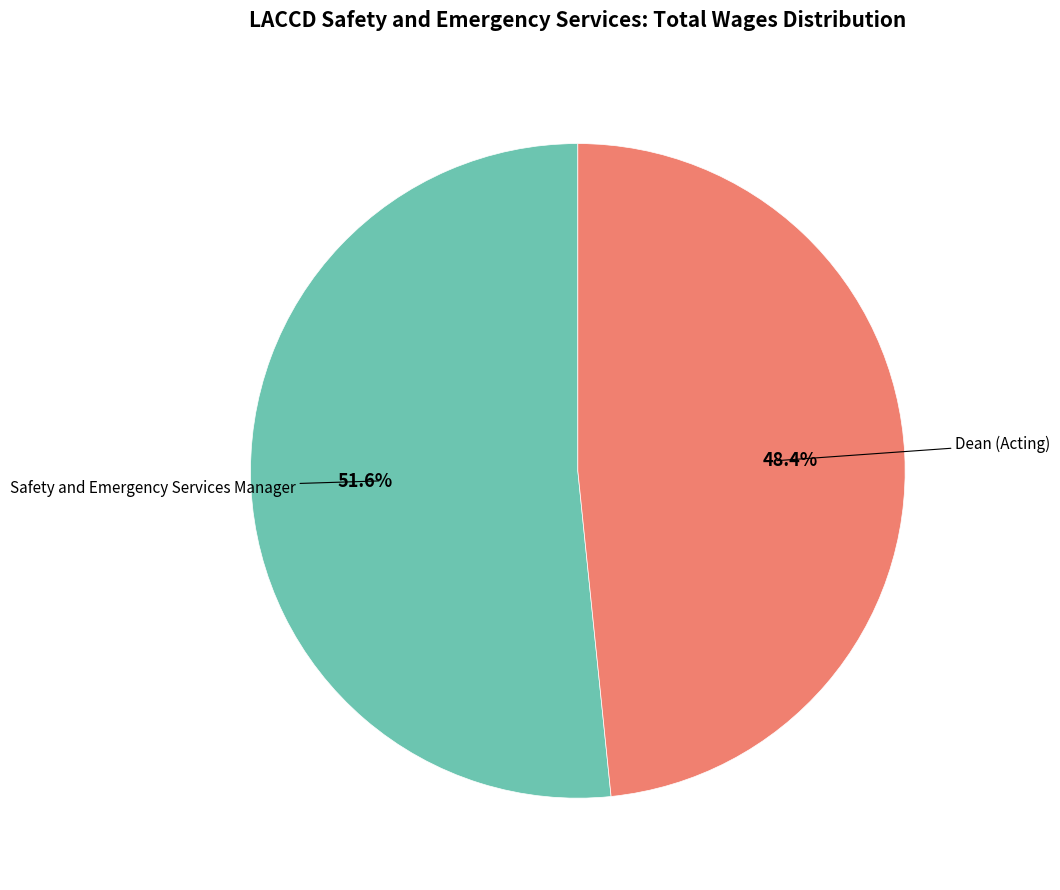

Does any single category account for the majority?

Yes